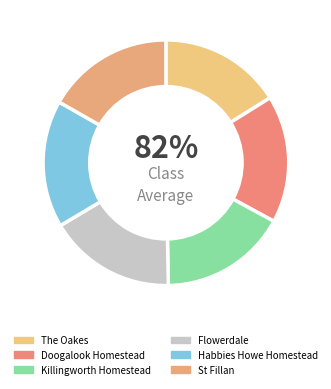

To the nearest percent, what portion does The Oakes represent?

16%